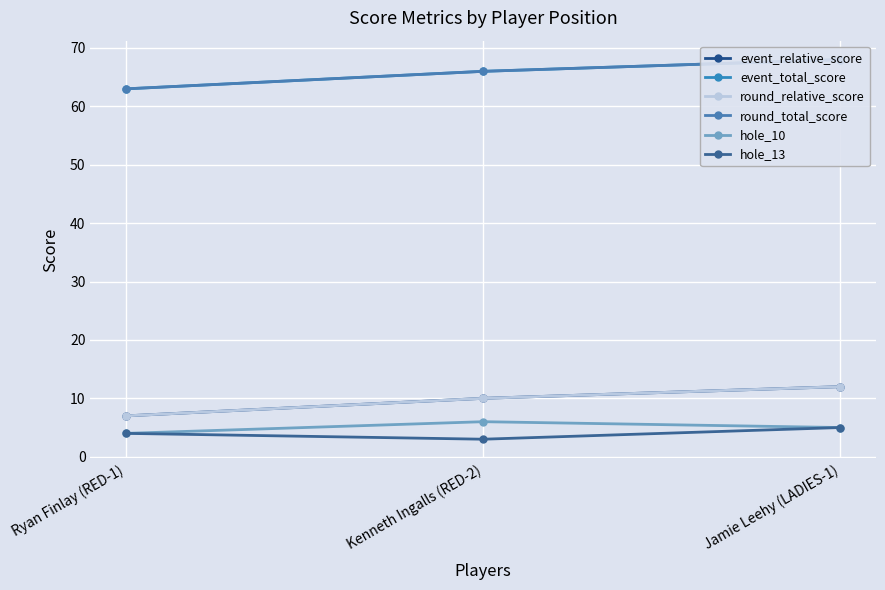

Between Jamie Leehy (LADIES-1) and Ryan Finlay (RED-1), which is larger?

Jamie Leehy (LADIES-1)